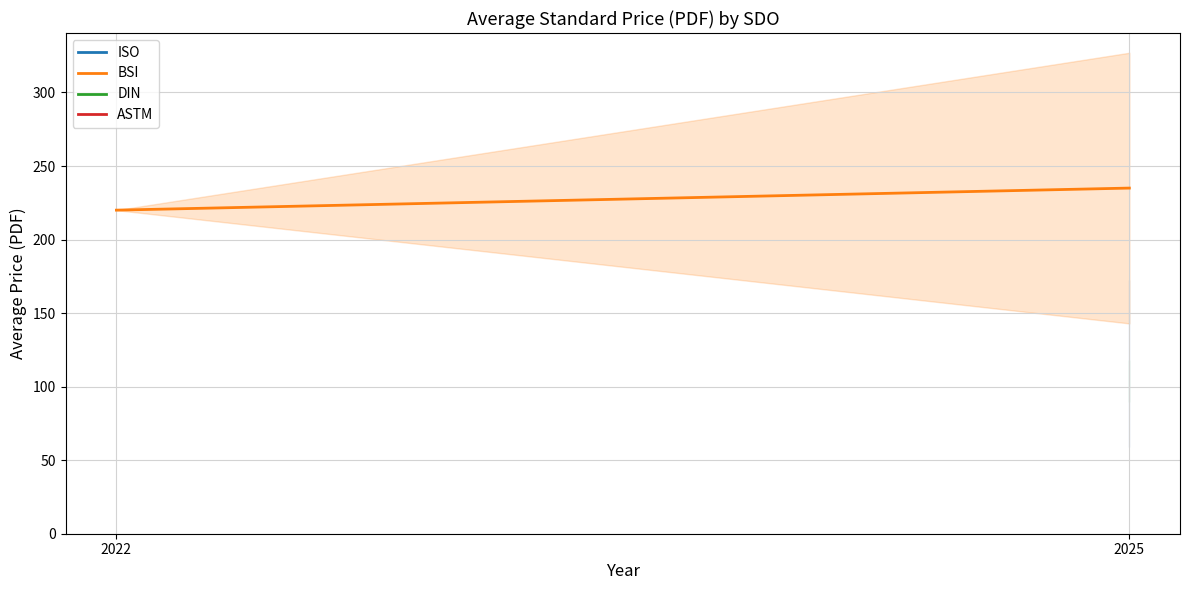

How many lines are shown in the chart?

4